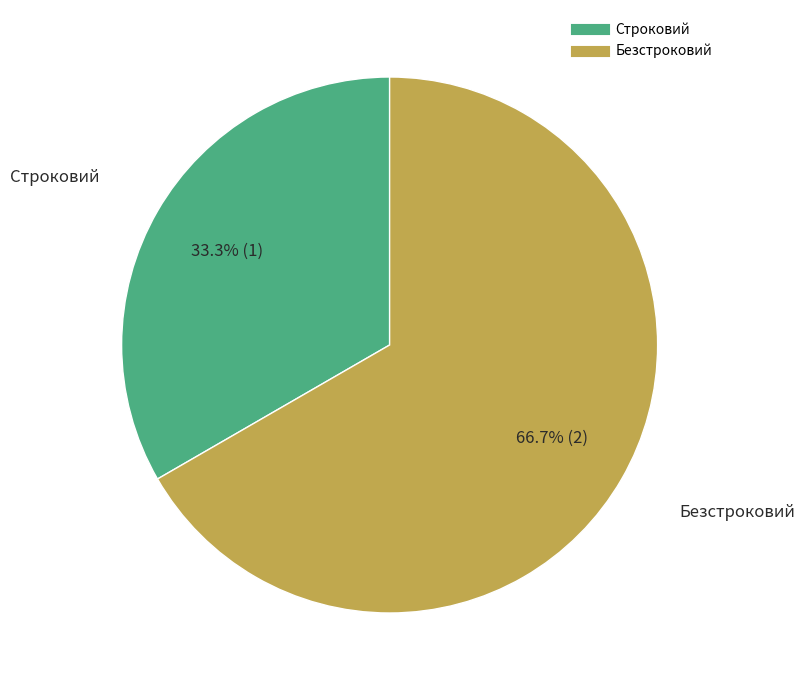

To the nearest percent, what percentage of the pie is Строковий?

33%